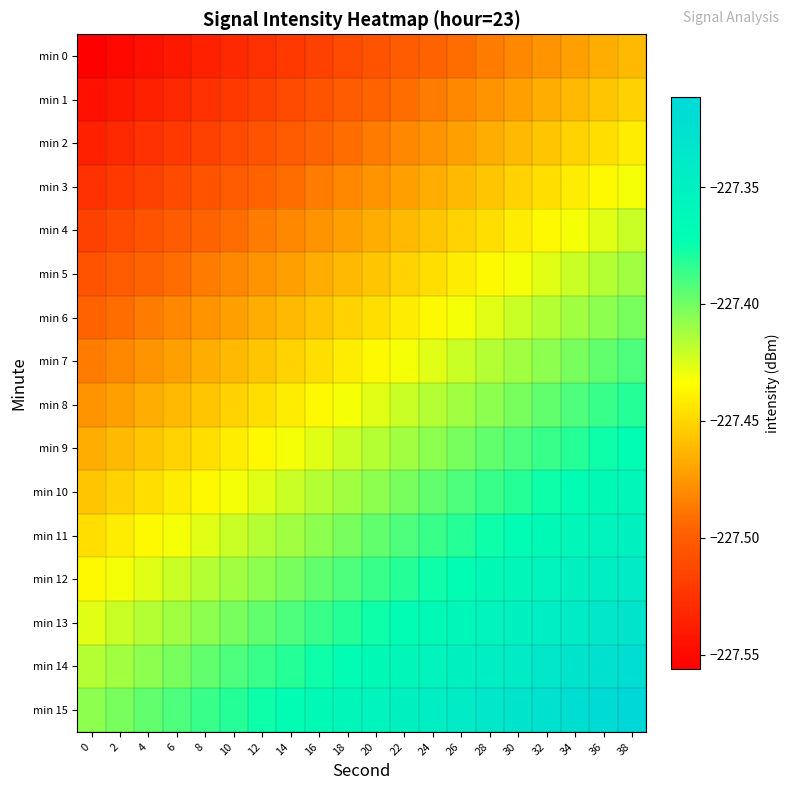

Reading left to right, what are all the values shown in this chart?

min 0: 0=-227.6	2=-227.6	4=-227.5	6=-227.5	8=-227.5	10=-227.5	12=-227.5	14=-227.5	16=-227.5	18=-227.5	20=-227.5	22=-227.5	24=-227.5	26=-227.5	28=-227.5	30=-227.5	32=-227.5	34=-227.5	36=-227.5	38=-227.5
min 1: 0=-227.5	2=-227.5	4=-227.5	6=-227.5	8=-227.5	10=-227.5	12=-227.5	14=-227.5	16=-227.5	18=-227.5	20=-227.5	22=-227.5	24=-227.5	26=-227.5	28=-227.5	30=-227.5	32=-227.5	34=-227.5	36=-227.5	38=-227.5
min 2: 0=-227.5	2=-227.5	4=-227.5	6=-227.5	8=-227.5	10=-227.5	12=-227.5	14=-227.5	16=-227.5	18=-227.5	20=-227.5	22=-227.5	24=-227.5	26=-227.5	28=-227.5	30=-227.5	32=-227.5	34=-227.5	36=-227.4	38=-227.4
min 3: 0=-227.5	2=-227.5	4=-227.5	6=-227.5	8=-227.5	10=-227.5	12=-227.5	14=-227.5	16=-227.5	18=-227.5	20=-227.5	22=-227.5	24=-227.5	26=-227.5	28=-227.5	30=-227.5	32=-227.4	34=-227.4	36=-227.4	38=-227.4
min 4: 0=-227.5	2=-227.5	4=-227.5	6=-227.5	8=-227.5	10=-227.5	12=-227.5	14=-227.5	16=-227.5	18=-227.5	20=-227.5	22=-227.5	24=-227.5	26=-227.5	28=-227.4	30=-227.4	32=-227.4	34=-227.4	36=-227.4	38=-227.4
min 5: 0=-227.5	2=-227.5	4=-227.5	6=-227.5	8=-227.5	10=-227.5	12=-227.5	14=-227.5	16=-227.5	18=-227.5	20=-227.5	22=-227.5	24=-227.4	26=-227.4	28=-227.4	30=-227.4	32=-227.4	34=-227.4	36=-227.4	38=-227.4
min 6: 0=-227.5	2=-227.5	4=-227.5	6=-227.5	8=-227.5	10=-227.5	12=-227.5	14=-227.5	16=-227.5	18=-227.5	20=-227.4	22=-227.4	24=-227.4	26=-227.4	28=-227.4	30=-227.4	32=-227.4	34=-227.4	36=-227.4	38=-227.4
min 7: 0=-227.5	2=-227.5	4=-227.5	6=-227.5	8=-227.5	10=-227.5	12=-227.5	14=-227.5	16=-227.4	18=-227.4	20=-227.4	22=-227.4	24=-227.4	26=-227.4	28=-227.4	30=-227.4	32=-227.4	34=-227.4	36=-227.4	38=-227.4
min 8: 0=-227.5	2=-227.5	4=-227.5	6=-227.5	8=-227.5	10=-227.5	12=-227.4	14=-227.4	16=-227.4	18=-227.4	20=-227.4	22=-227.4	24=-227.4	26=-227.4	28=-227.4	30=-227.4	32=-227.4	34=-227.4	36=-227.4	38=-227.4
min 9: 0=-227.5	2=-227.5	4=-227.5	6=-227.5	8=-227.4	10=-227.4	12=-227.4	14=-227.4	16=-227.4	18=-227.4	20=-227.4	22=-227.4	24=-227.4	26=-227.4	28=-227.4	30=-227.4	32=-227.4	34=-227.4	36=-227.4	38=-227.4
min 10: 0=-227.5	2=-227.5	4=-227.4	6=-227.4	8=-227.4	10=-227.4	12=-227.4	14=-227.4	16=-227.4	18=-227.4	20=-227.4	22=-227.4	24=-227.4	26=-227.4	28=-227.4	30=-227.4	32=-227.4	34=-227.4	36=-227.4	38=-227.4
min 11: 0=-227.4	2=-227.4	4=-227.4	6=-227.4	8=-227.4	10=-227.4	12=-227.4	14=-227.4	16=-227.4	18=-227.4	20=-227.4	22=-227.4	24=-227.4	26=-227.4	28=-227.4	30=-227.4	32=-227.4	34=-227.4	36=-227.4	38=-227.4
min 12: 0=-227.4	2=-227.4	4=-227.4	6=-227.4	8=-227.4	10=-227.4	12=-227.4	14=-227.4	16=-227.4	18=-227.4	20=-227.4	22=-227.4	24=-227.4	26=-227.4	28=-227.4	30=-227.4	32=-227.4	34=-227.4	36=-227.3	38=-227.3
min 13: 0=-227.4	2=-227.4	4=-227.4	6=-227.4	8=-227.4	10=-227.4	12=-227.4	14=-227.4	16=-227.4	18=-227.4	20=-227.4	22=-227.4	24=-227.4	26=-227.4	28=-227.4	30=-227.4	32=-227.3	34=-227.3	36=-227.3	38=-227.3
min 14: 0=-227.4	2=-227.4	4=-227.4	6=-227.4	8=-227.4	10=-227.4	12=-227.4	14=-227.4	16=-227.4	18=-227.4	20=-227.4	22=-227.4	24=-227.4	26=-227.4	28=-227.3	30=-227.3	32=-227.3	34=-227.3	36=-227.3	38=-227.3
min 15: 0=-227.4	2=-227.4	4=-227.4	6=-227.4	8=-227.4	10=-227.4	12=-227.4	14=-227.4	16=-227.4	18=-227.4	20=-227.4	22=-227.4	24=-227.3	26=-227.3	28=-227.3	30=-227.3	32=-227.3	34=-227.3	36=-227.3	38=-227.3